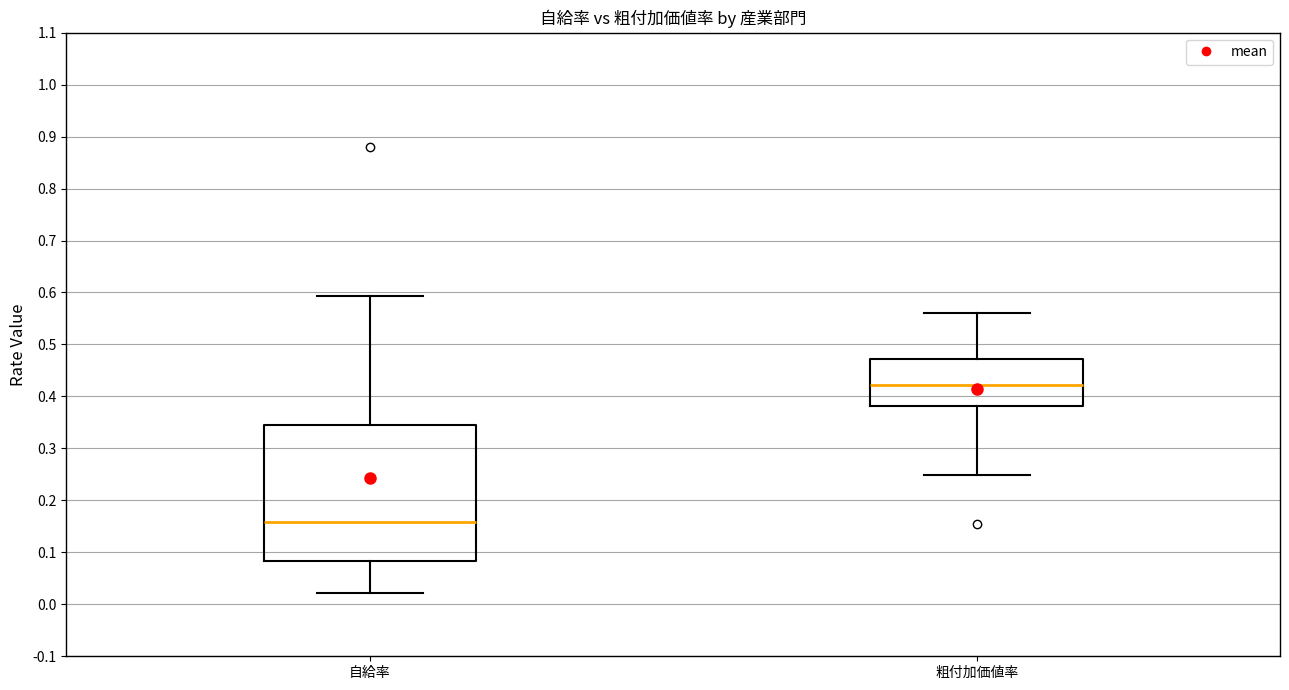

Reading left to right, read every box against the y-axis: the position of its median line, the range the box covers, and the ends of its whiskers. The values are not printed on the chart, so give them approximately, as read against the axis.

自給率: median 0.16, box 0.08 to 0.35, whiskers 0.02 to 0.59
粗付加価値率: median 0.42, box 0.38 to 0.47, whiskers 0.25 to 0.56